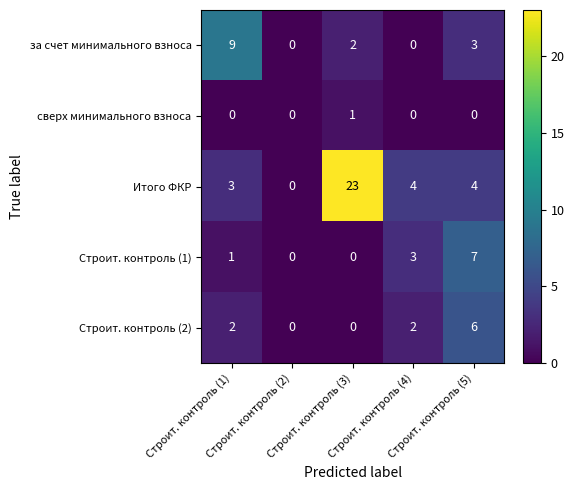

Which series has the widest spread of values?

Итого ФКР